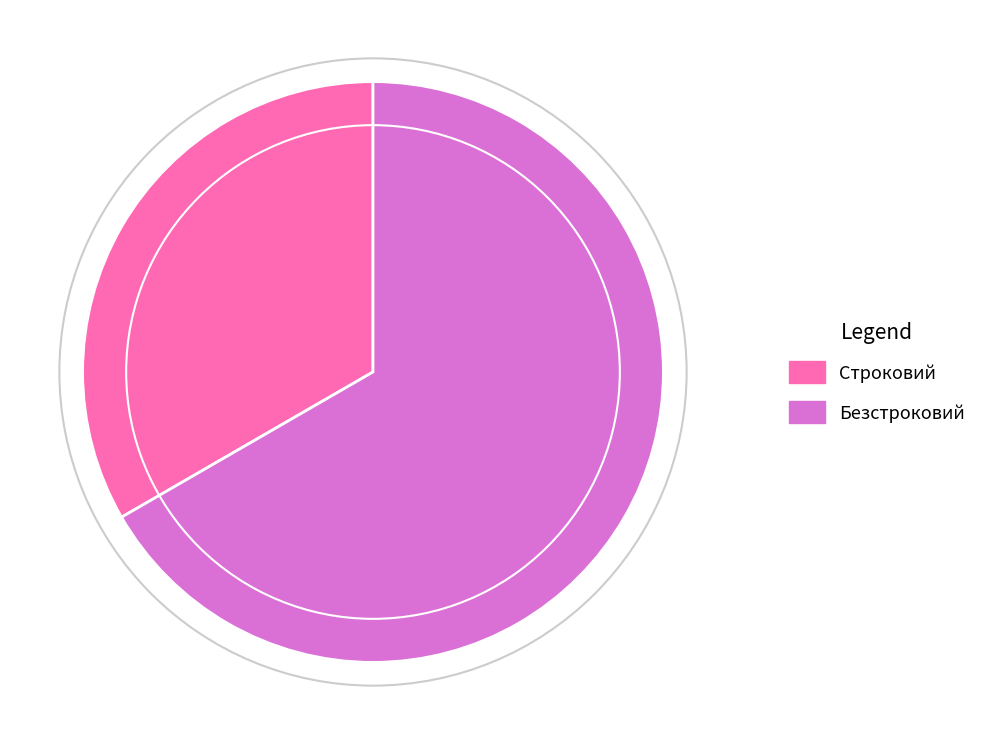

Is the sum of Строковий and Безстроковий greater than half?

Yes